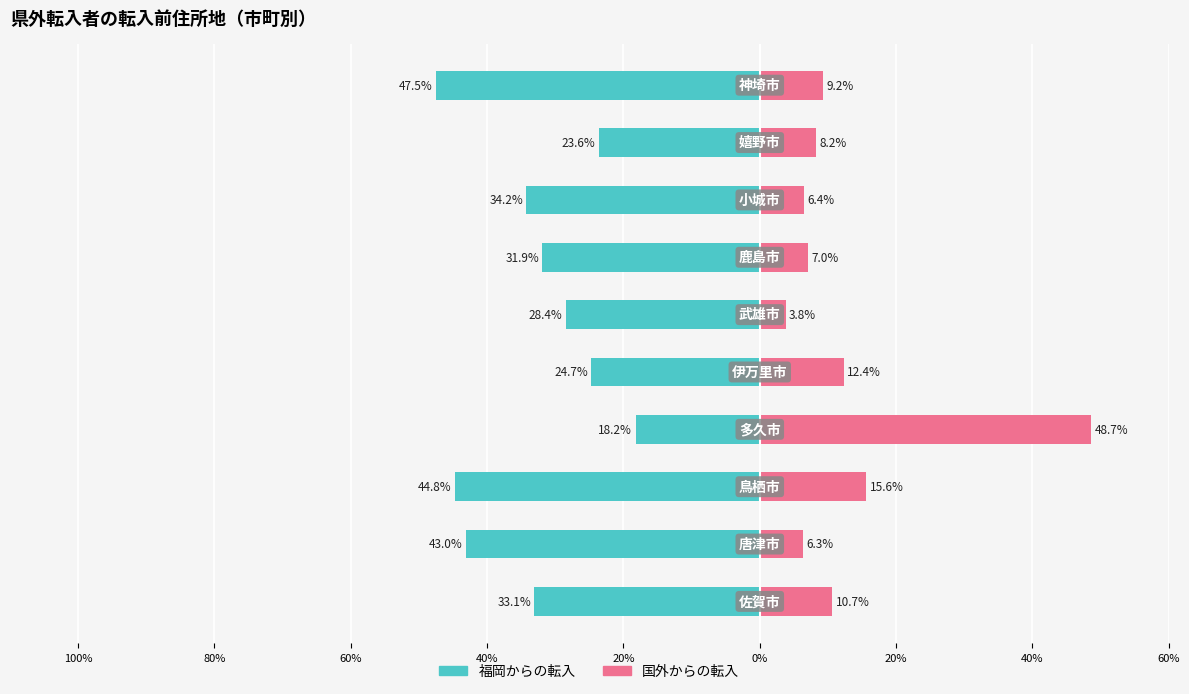

Is it true that 国外 equals 4.0 at 20%?

False